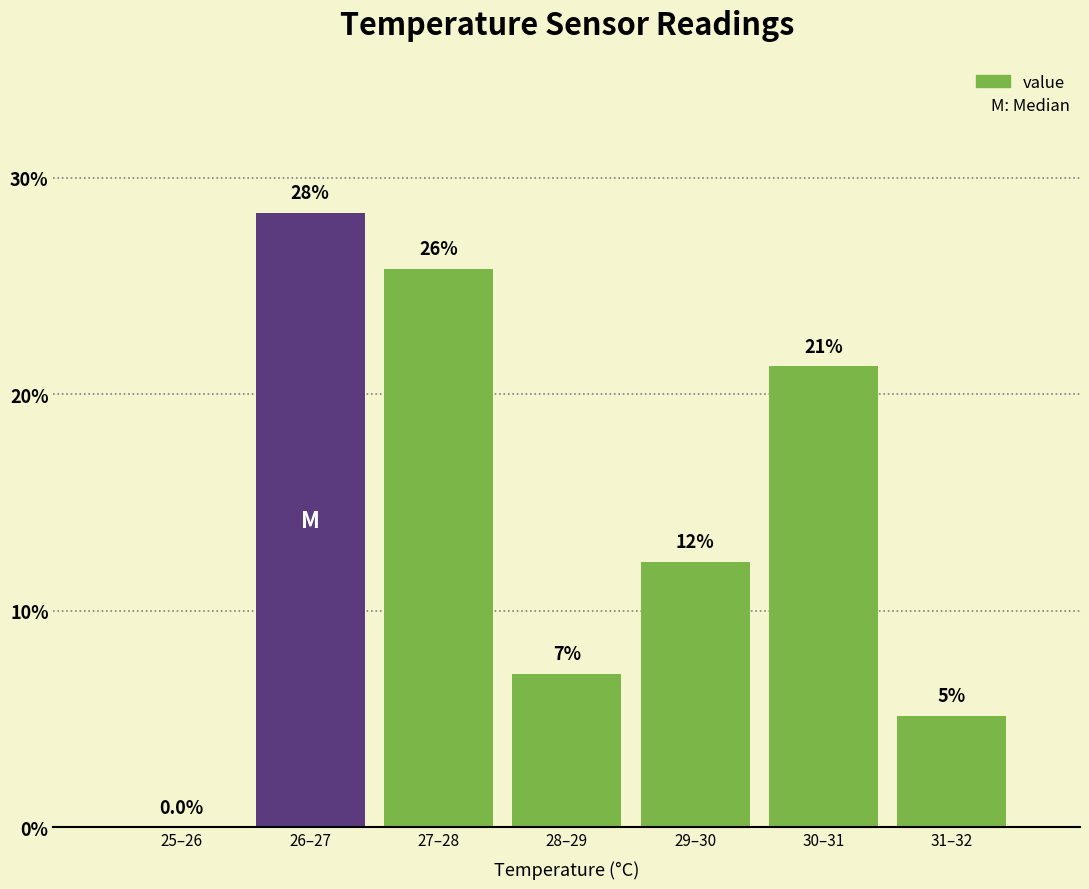

Are the bars horizontal?

No